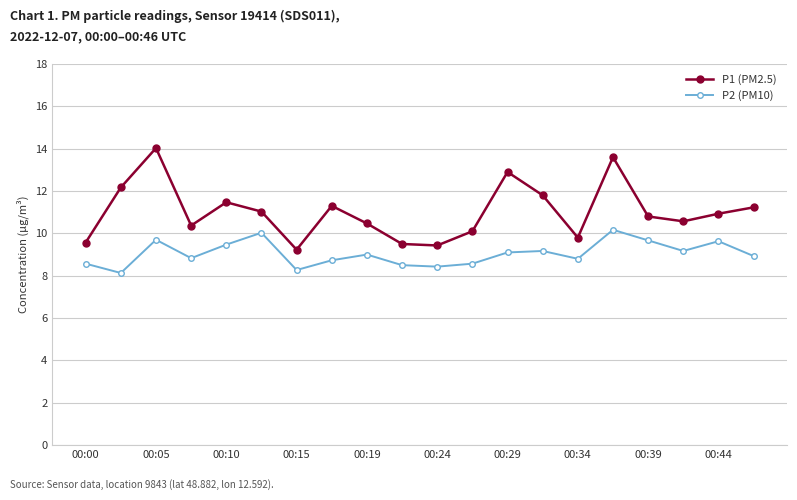

What is the smallest value displayed?

8.1